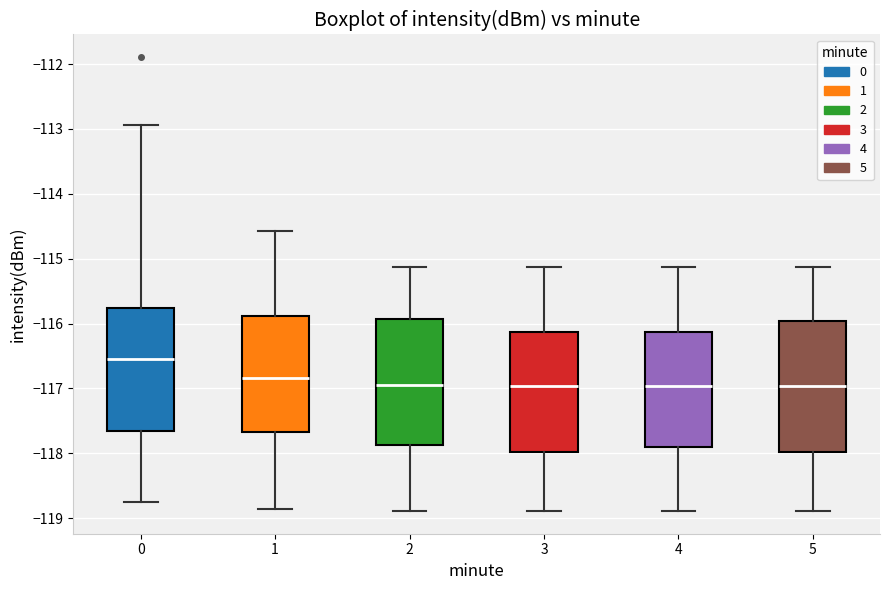

Reading left to right, read every box against the y-axis: the position of its median line, the range the box covers, and the ends of its whiskers. The values are not printed on the chart, so give them approximately, as read against the axis.

0: median -116.6, box -117.6 to -115.8, whiskers -118.7 to -112.9
1: median -116.8, box -117.7 to -115.9, whiskers -118.9 to -114.6
2: median -117.0, box -117.9 to -115.9, whiskers -118.9 to -115.1
3: median -117.0, box -118.0 to -116.1, whiskers -118.9 to -115.1
4: median -117.0, box -117.9 to -116.1, whiskers -118.9 to -115.1
5: median -117.0, box -118.0 to -116.0, whiskers -118.9 to -115.1